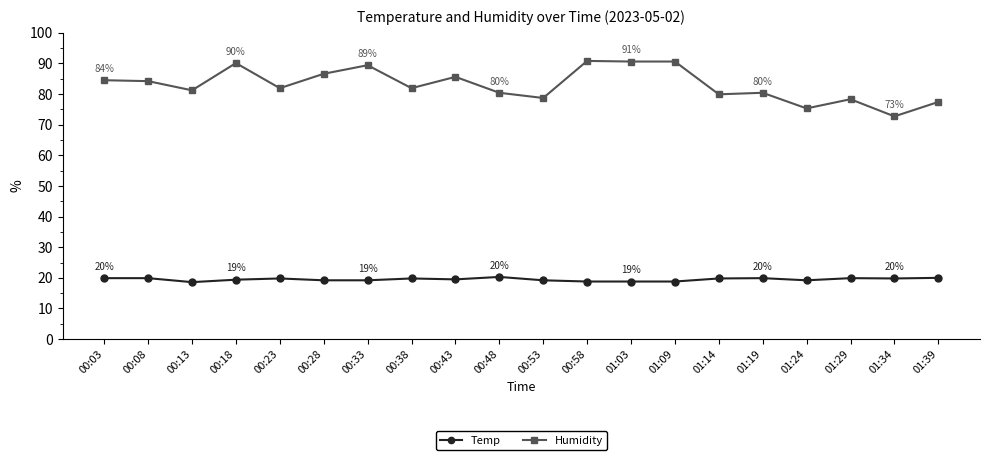

True or false: Temp and Humidity cross at least once.

False